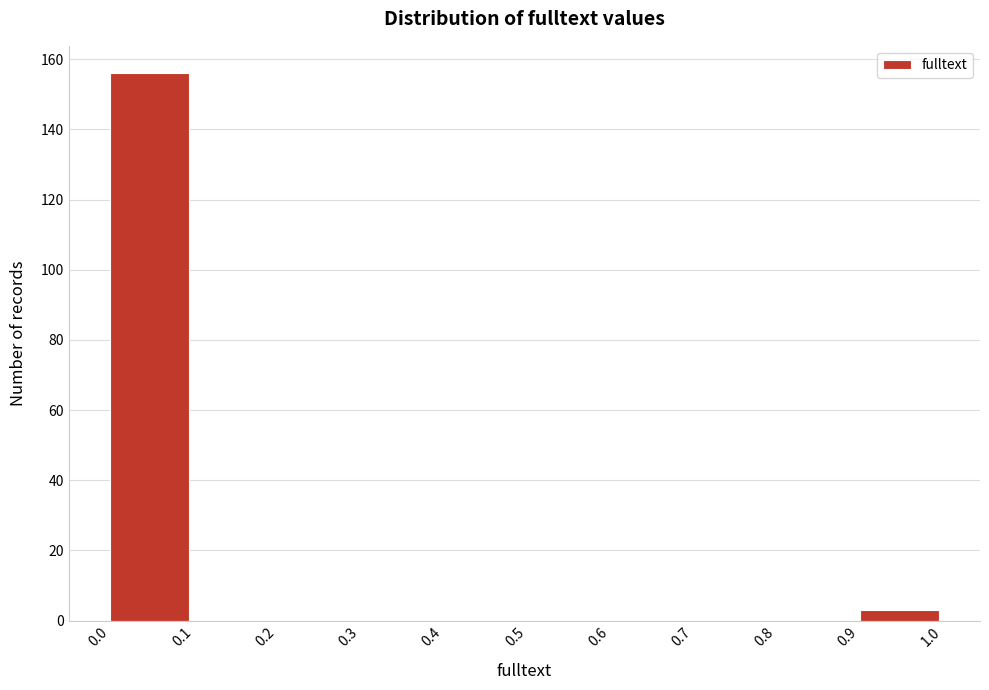

Which range on the x-axis has the tallest bar?

0.0 to 0.1